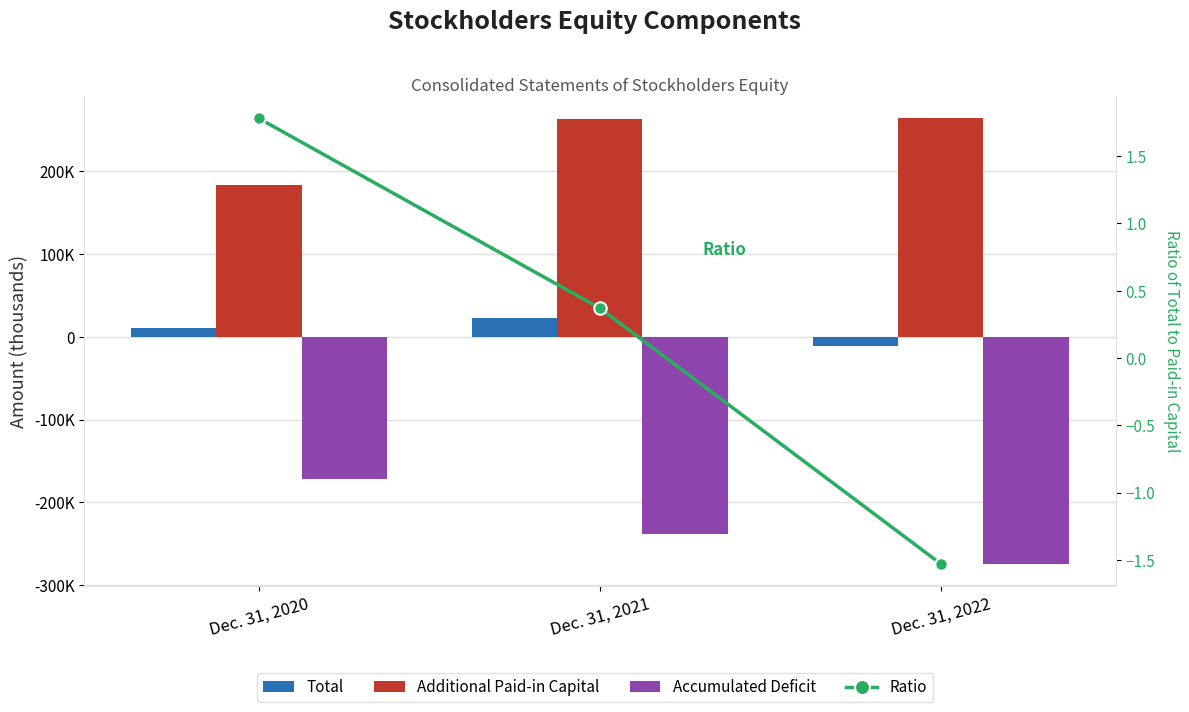

At which category does the chart reach its peak across all series?

Dec. 31, 2022